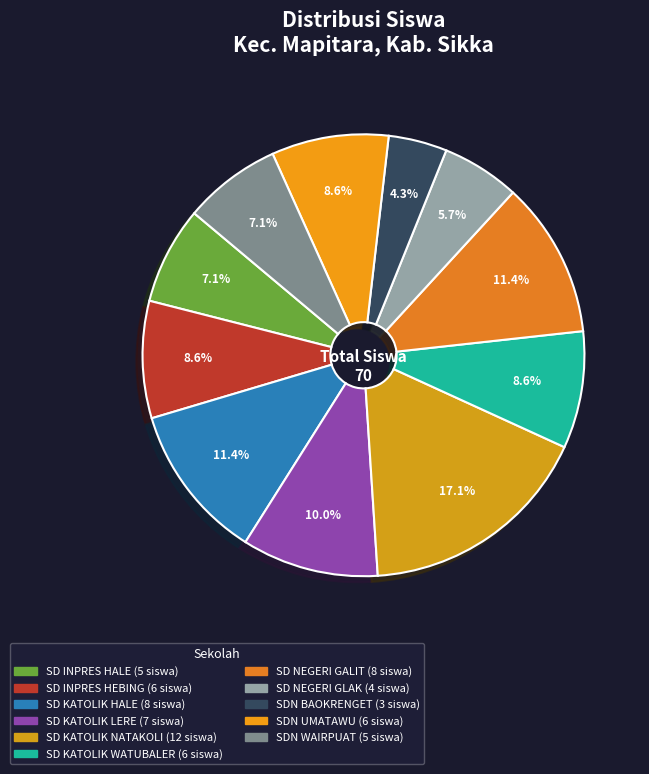

Which category has the biggest portion of the pie?

SD KATOLIK NATAKOLI